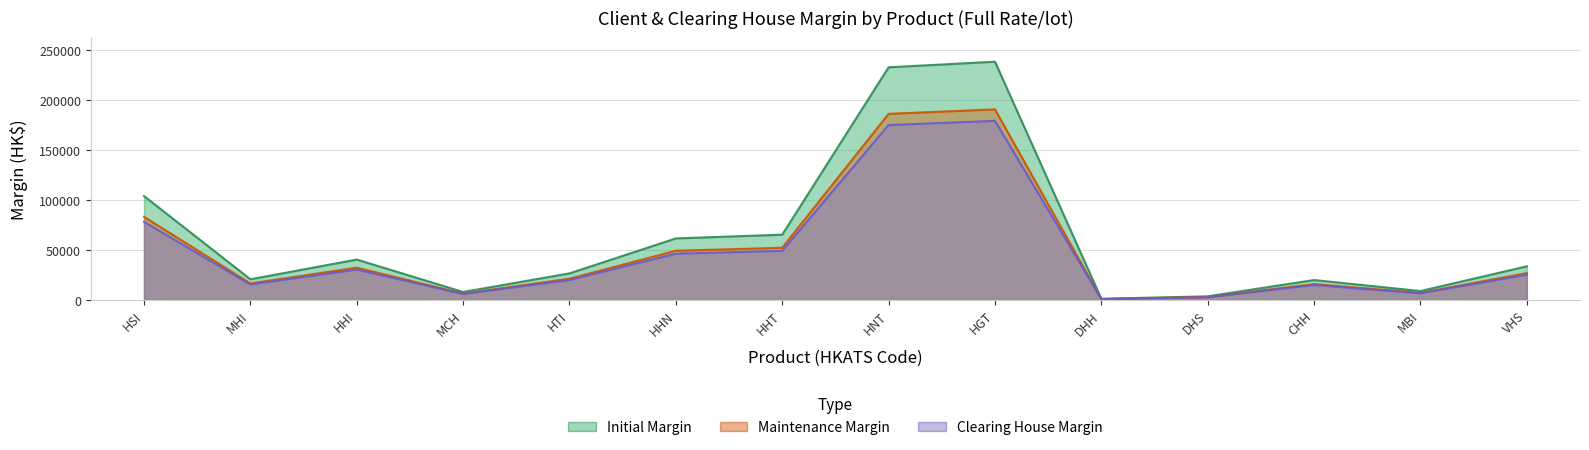

What is the difference between the maximum and minimum values in the Clearing House Margin series?

178101